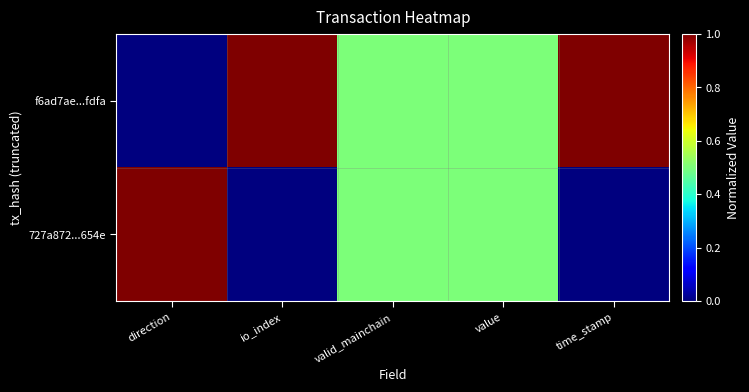

Which has a higher value, valid_mainchain or time_stamp?

time_stamp